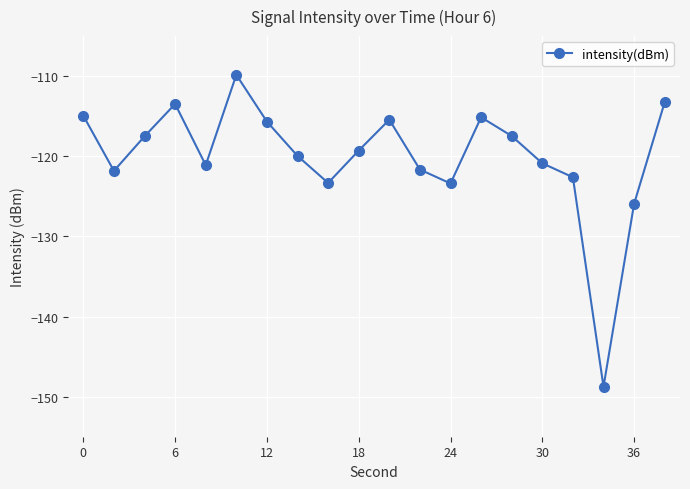

What is the greatest value displayed?

-109.8